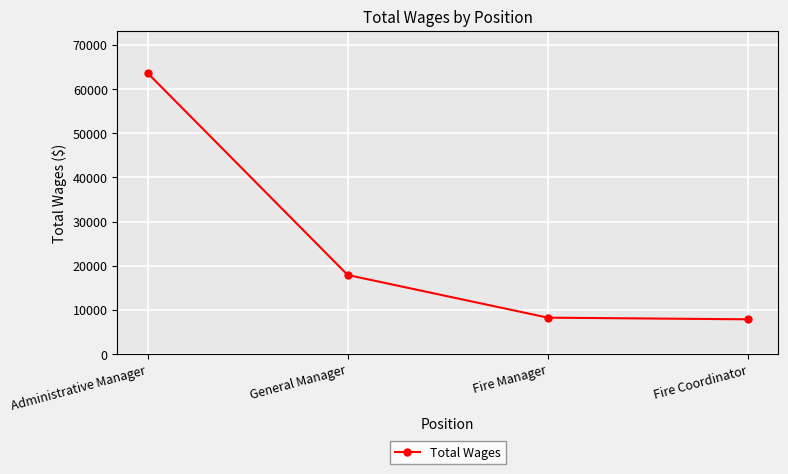

Reading left to right, transcribe all the data shown in this chart.

63649	17880	8220	7848